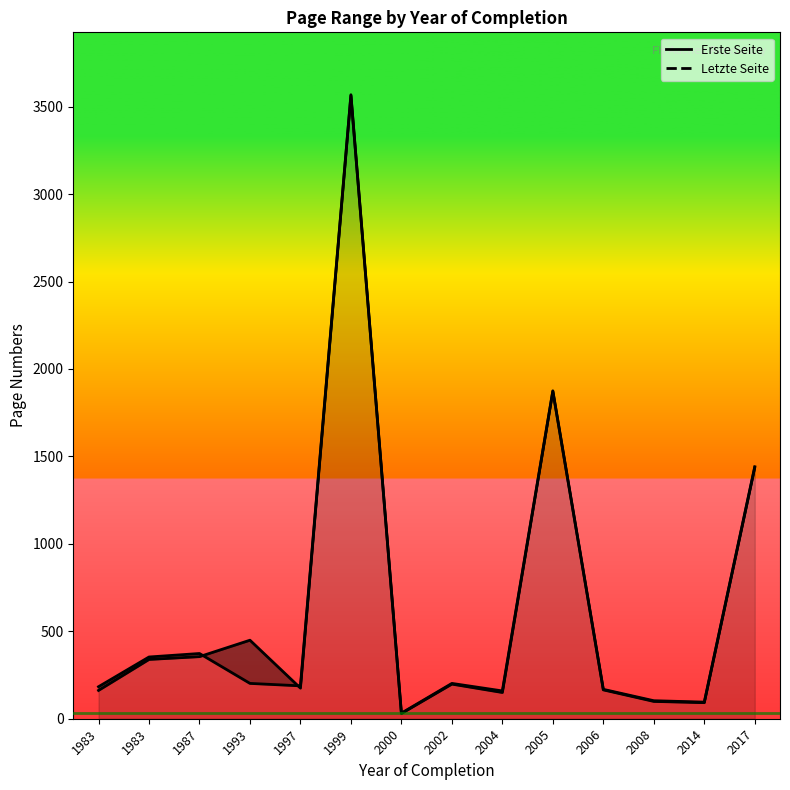

After their last crossing, which series has the higher values: Erste Seite or Letzte Seite?

Letzte Seite